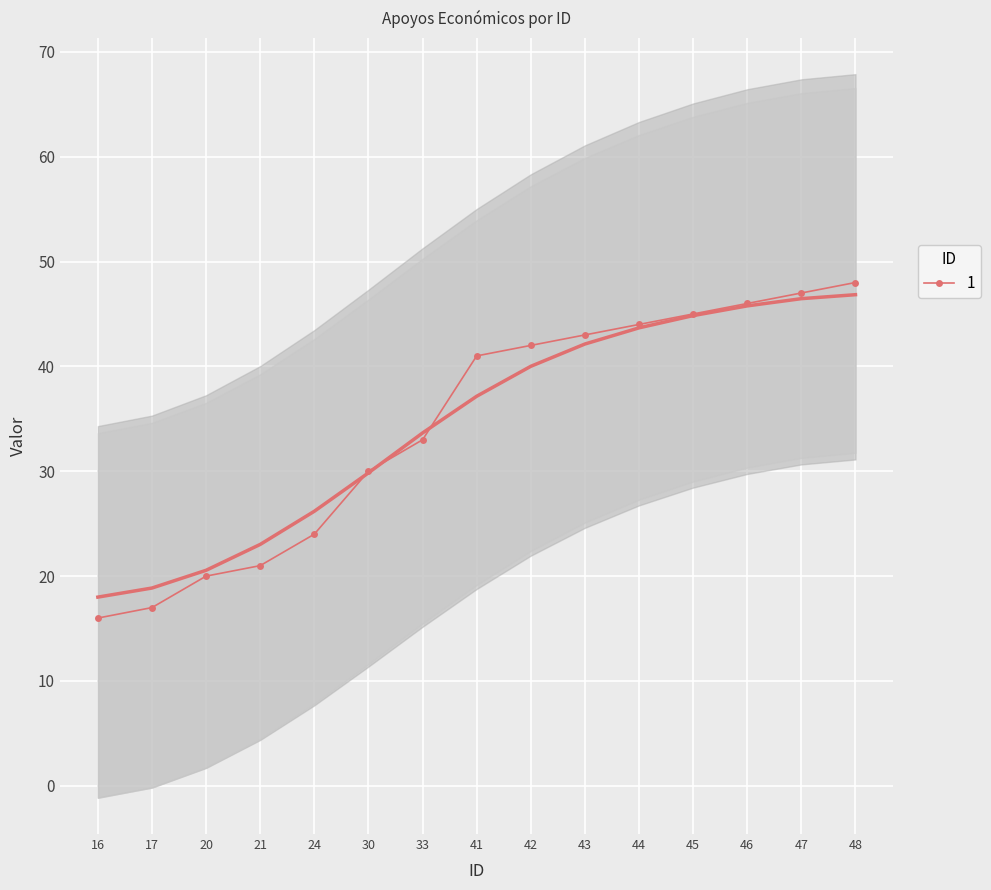

True or false: 1 has a value of 61 at 45.

False